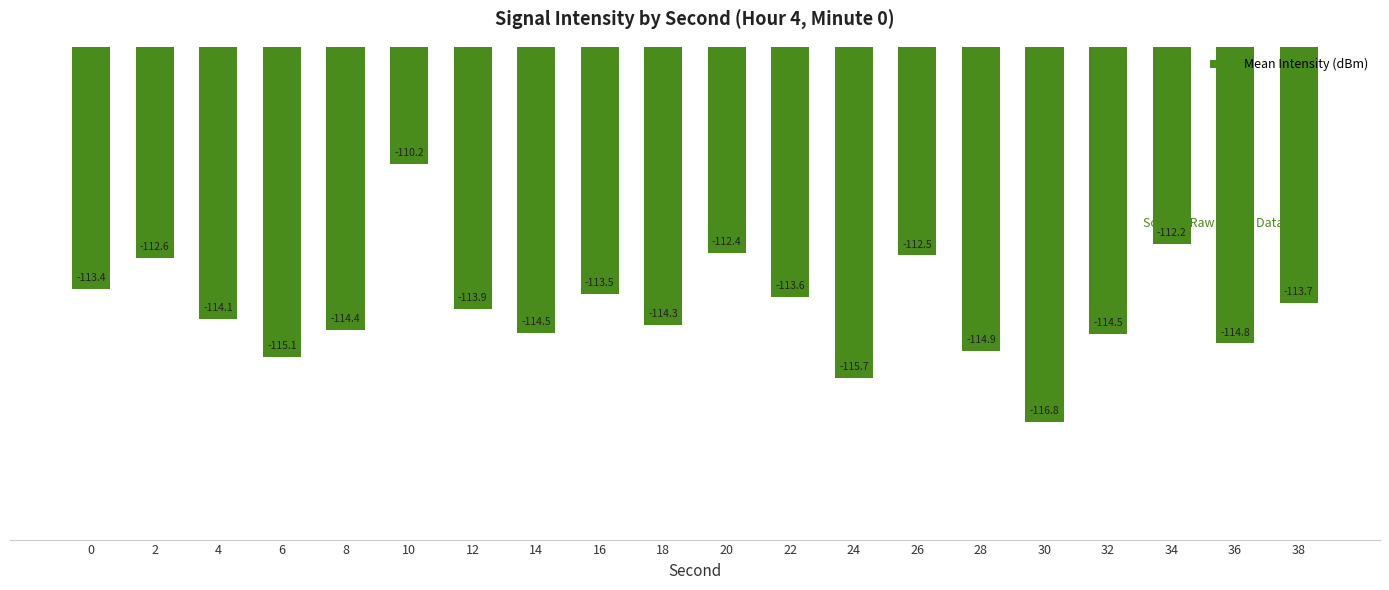

What is the sum of the values at 34 and 26?

-224.7